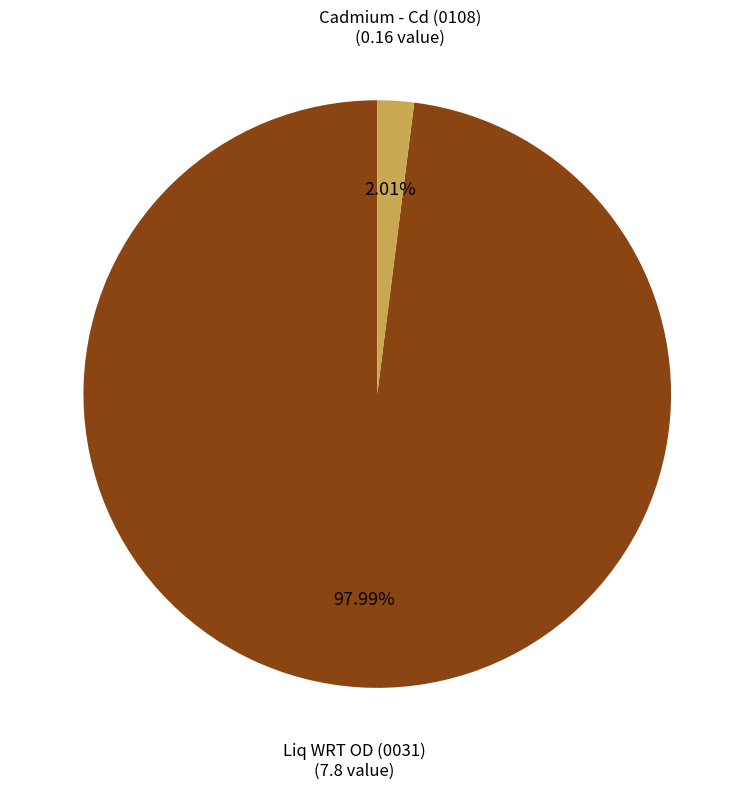

Does Liq WRT OD (0031) account for over 50% of the chart?

Yes